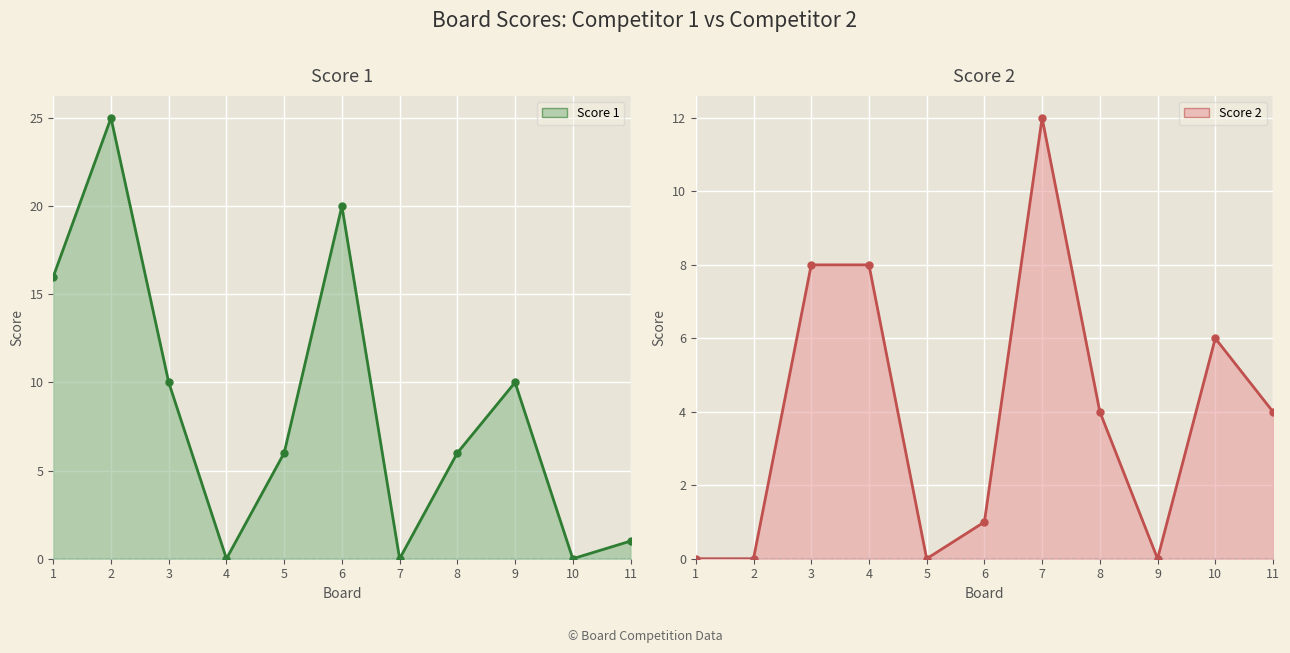

Which series has the largest total across all categories?

Score 1 line